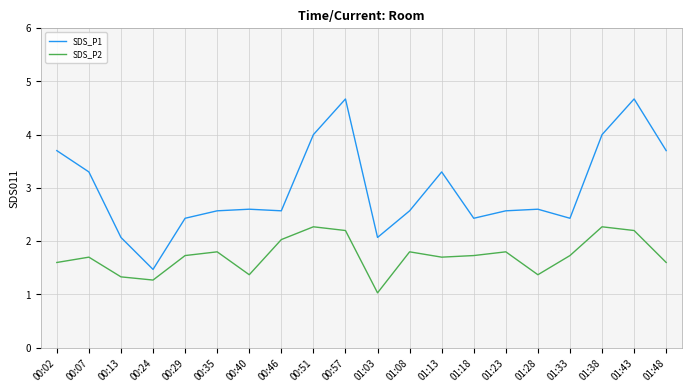

What position from the right is 00:13?

18